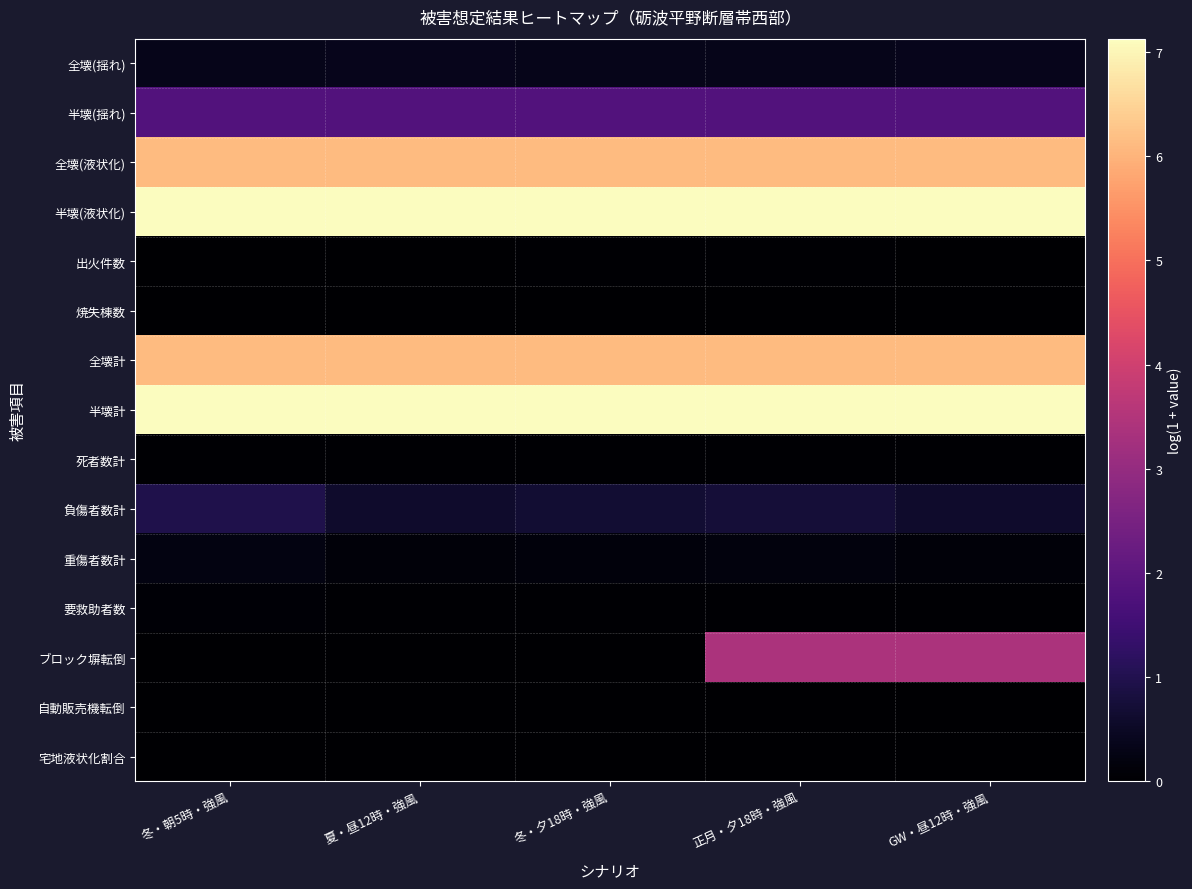

Which series has the largest range (max minus min)?

ブロック塀転倒